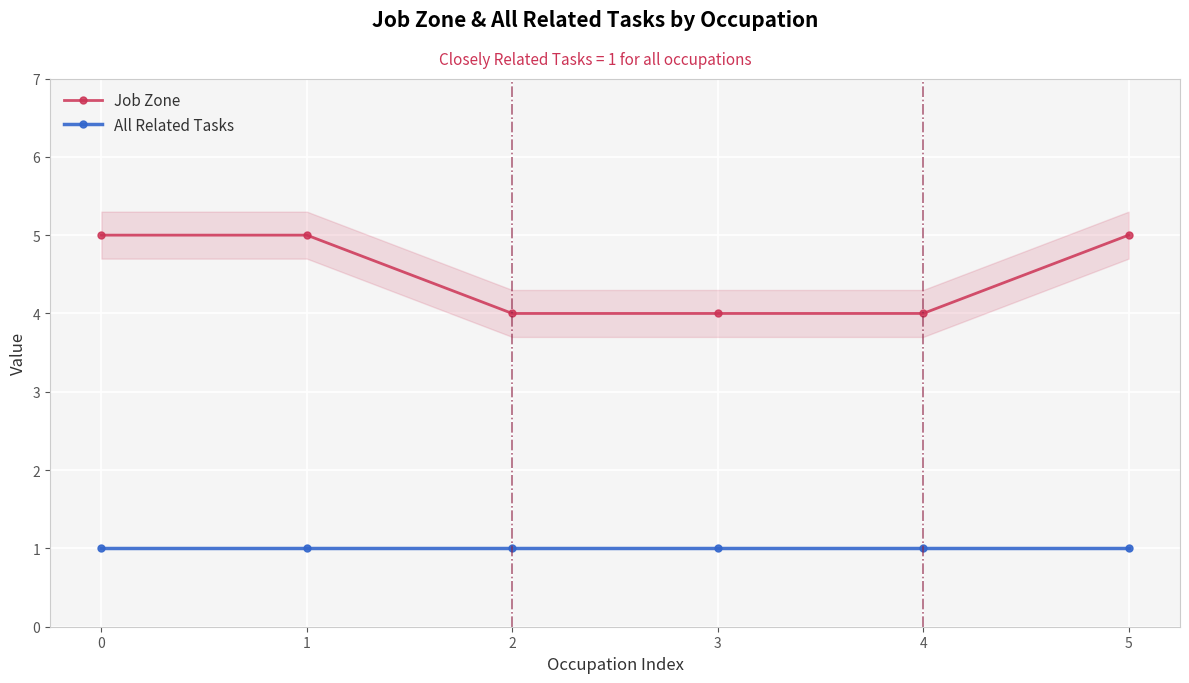

List the series in order of their overall mean, lowest first.

All Related Tasks, Job Zone